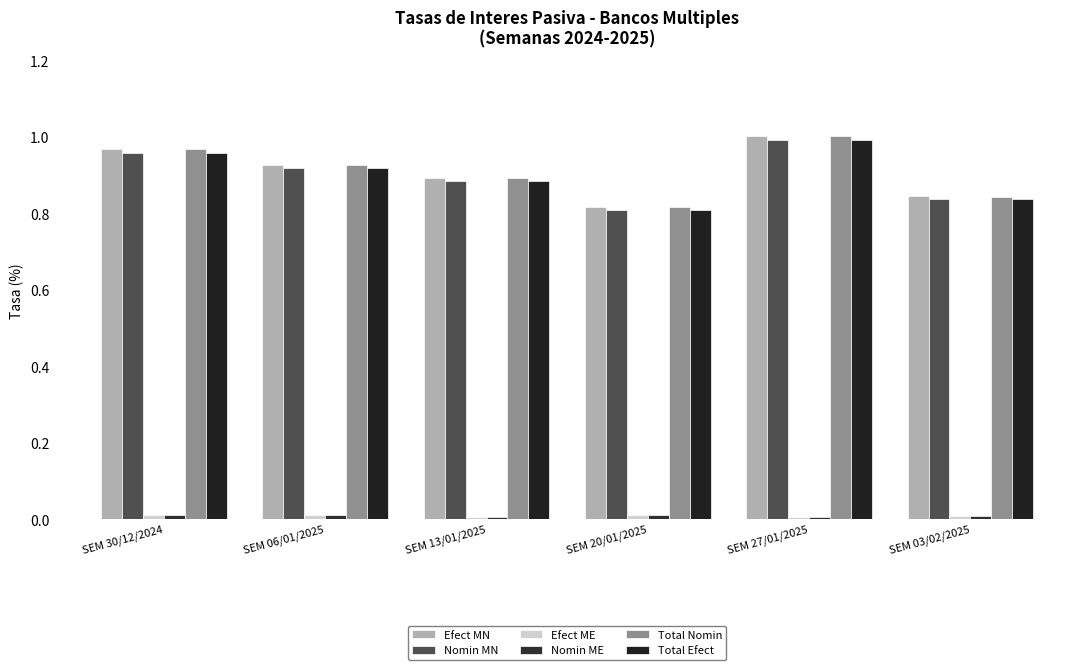

Which series has the largest range (max minus min)?

Efect MN